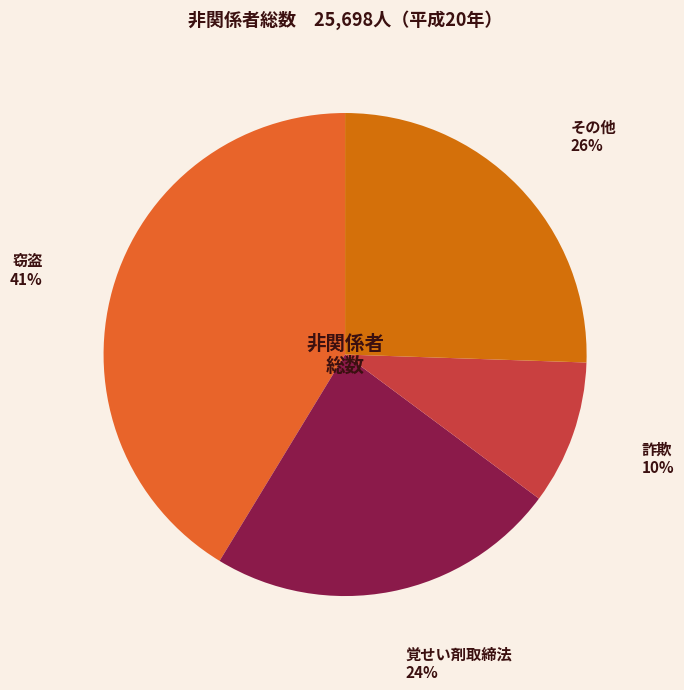

Which has a higher value, その他 or 窃盗?

窃盗